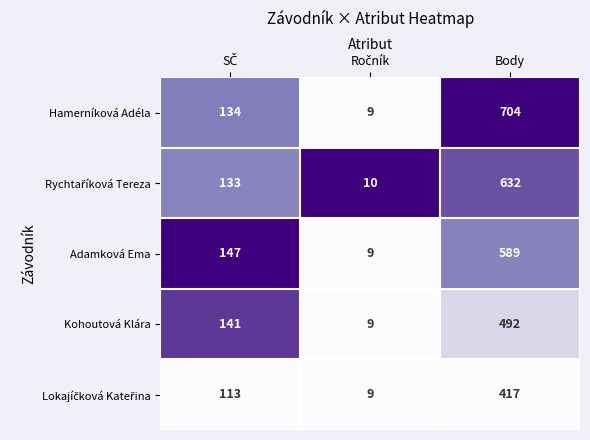

Count the Adamková Ema values in the range 9 to 589.

3